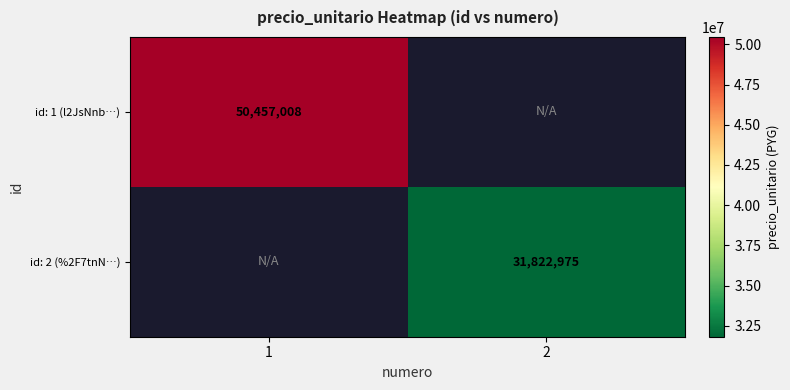

What is the total value across all series at 1?

50457008